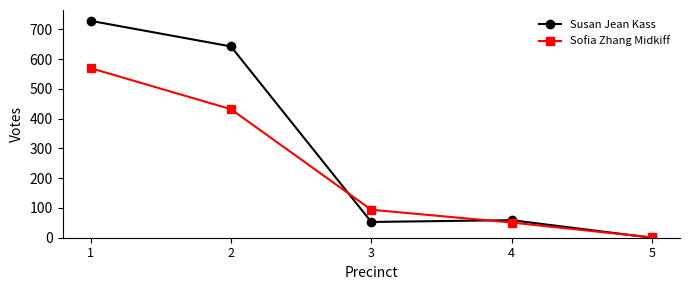

Is it true that Sofia Zhang Midkiff equals 16 at 4?

False